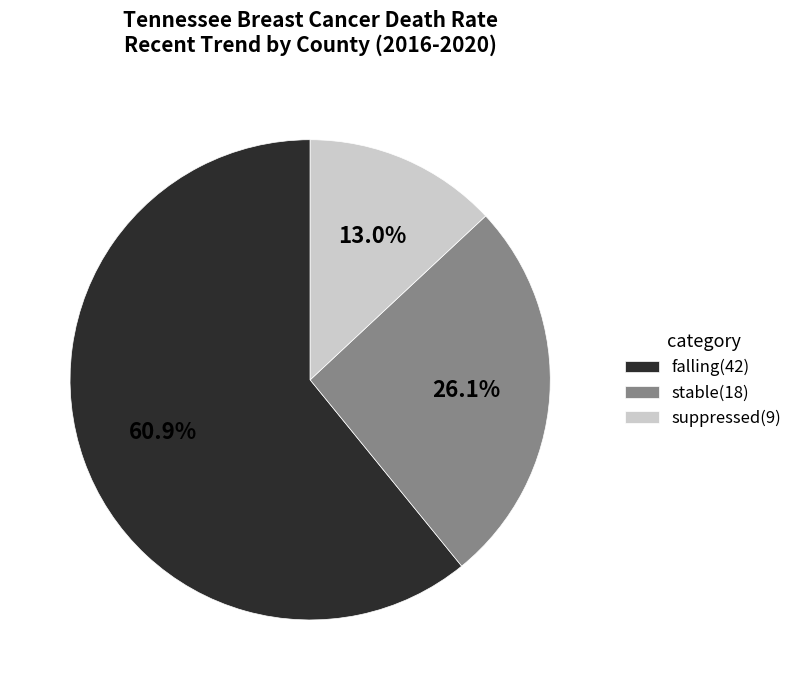

What portion of the pie excludes suppressed(9)?

87.0%